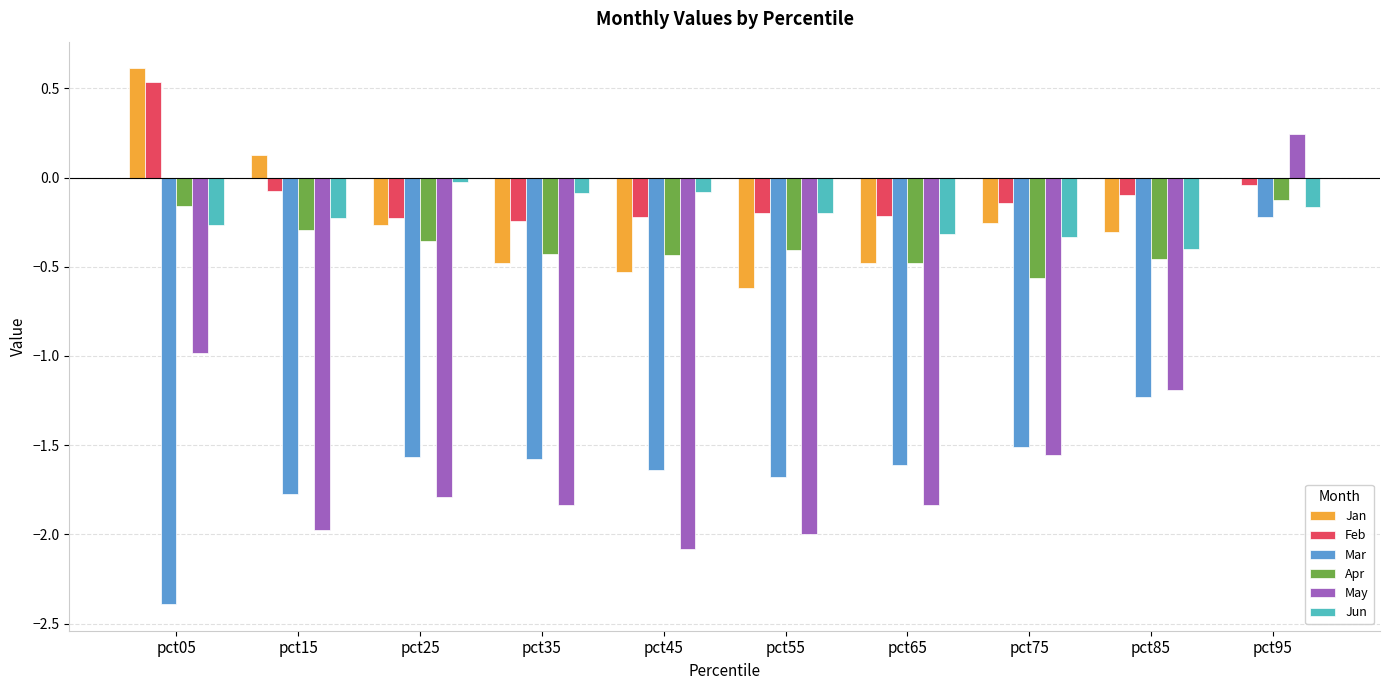

What is the approximate value of May at pct55?

-2.0